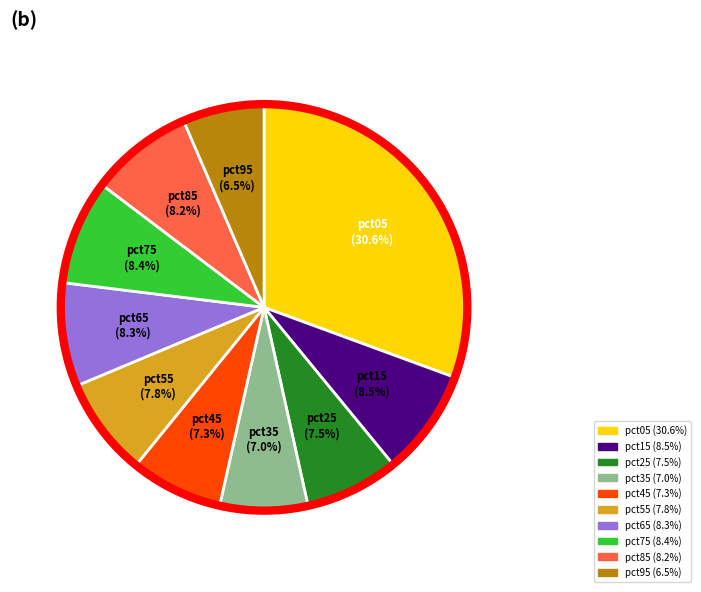

Which has a higher value, pct15 (8.5%) or pct95 (6.5%)?

pct15 (8.5%)